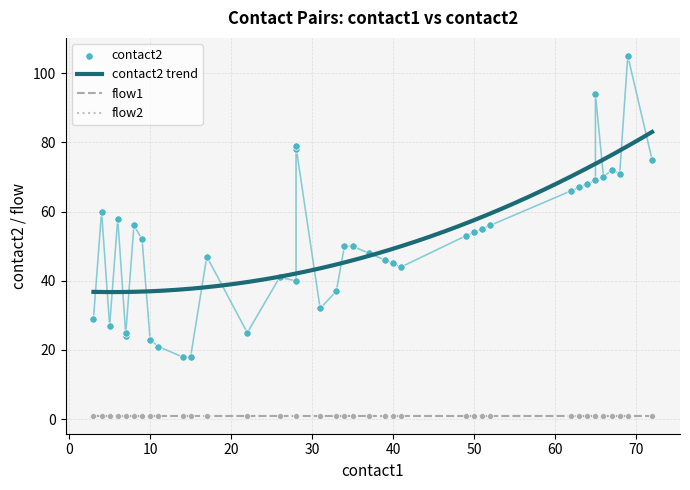

What are all the series names shown in the legend?

contact2, flow1, flow2